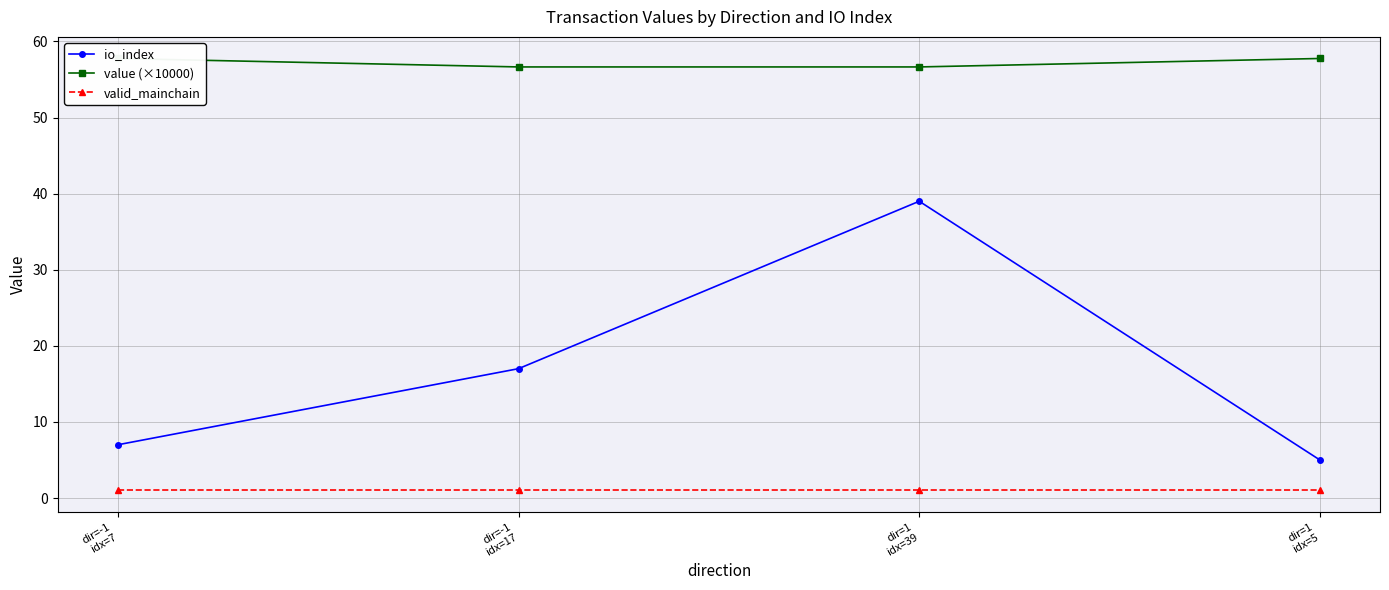

At how many categories does at least one series exceed 24?

4